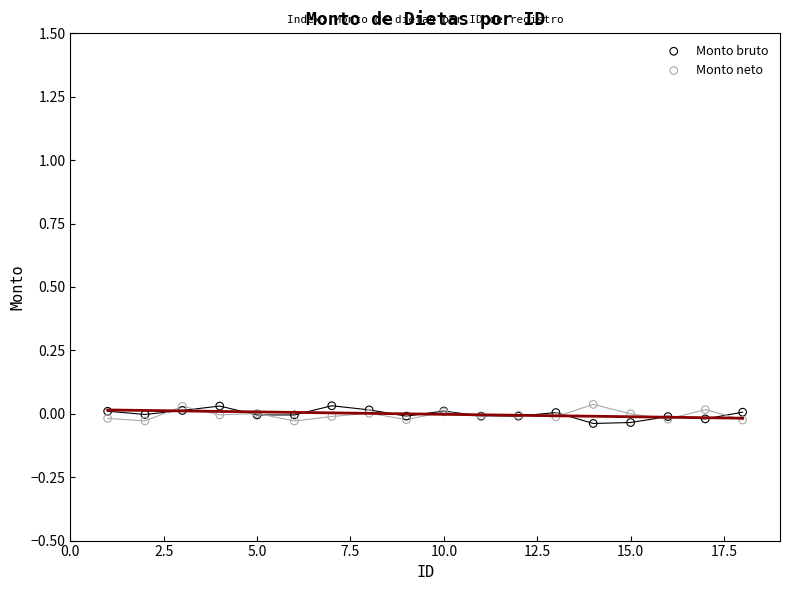

What is the X range (max minus min) for the scatter plot?

17.0